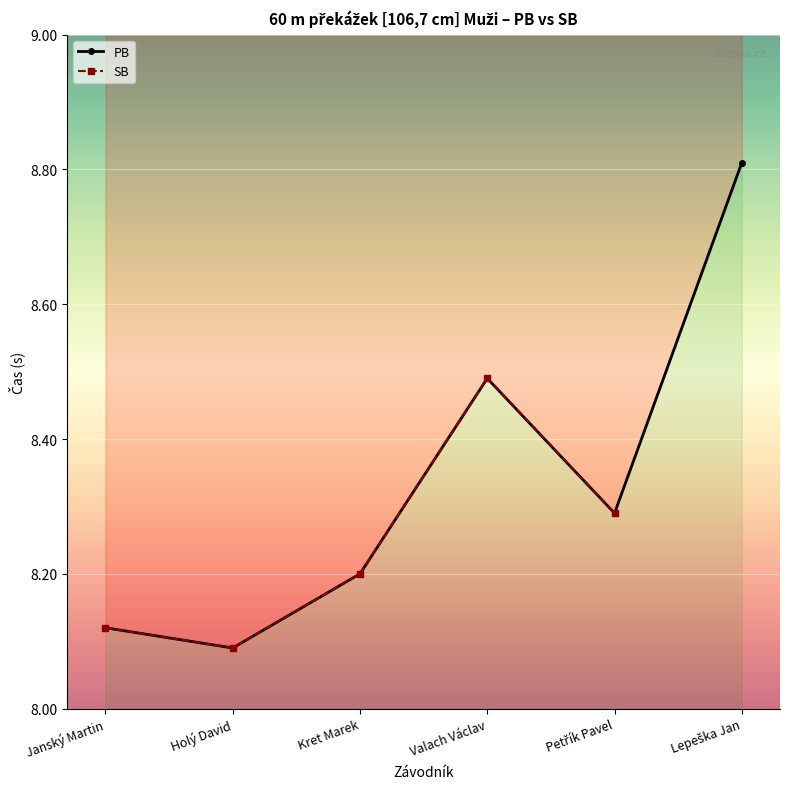

The value of PB at Lepeška Jan is 5.9. True or false?

False